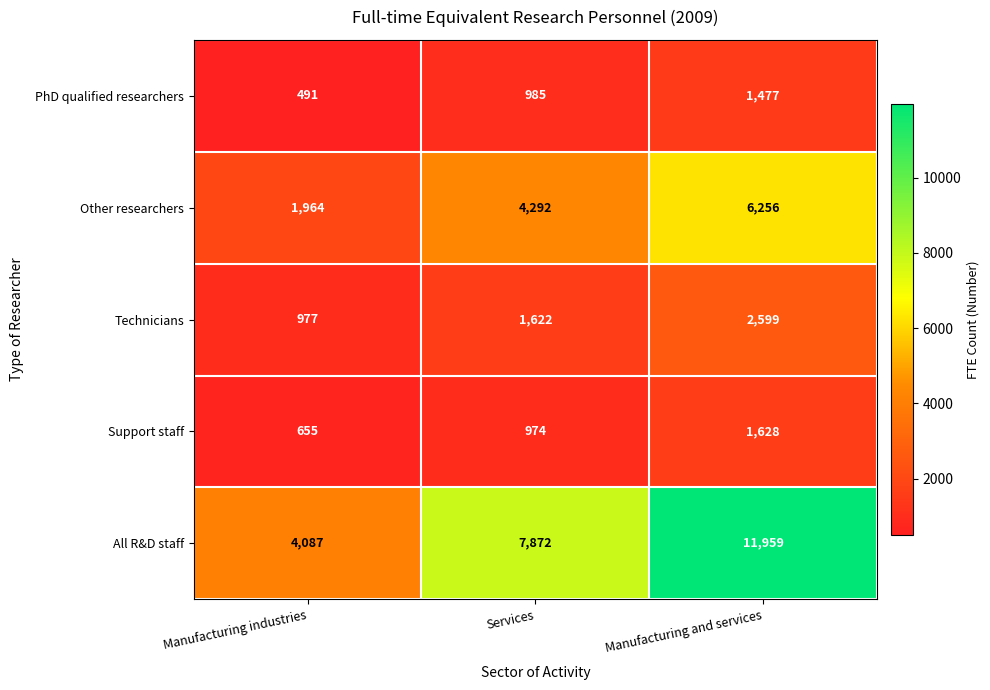

What is the sum of the Technicians values at Manufacturing and services and Services?

4221